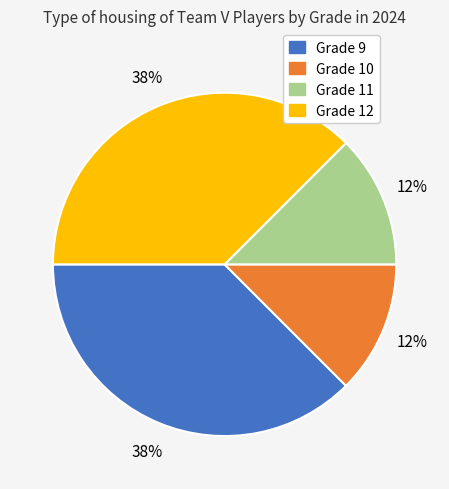

Does any single category account for the majority?

No